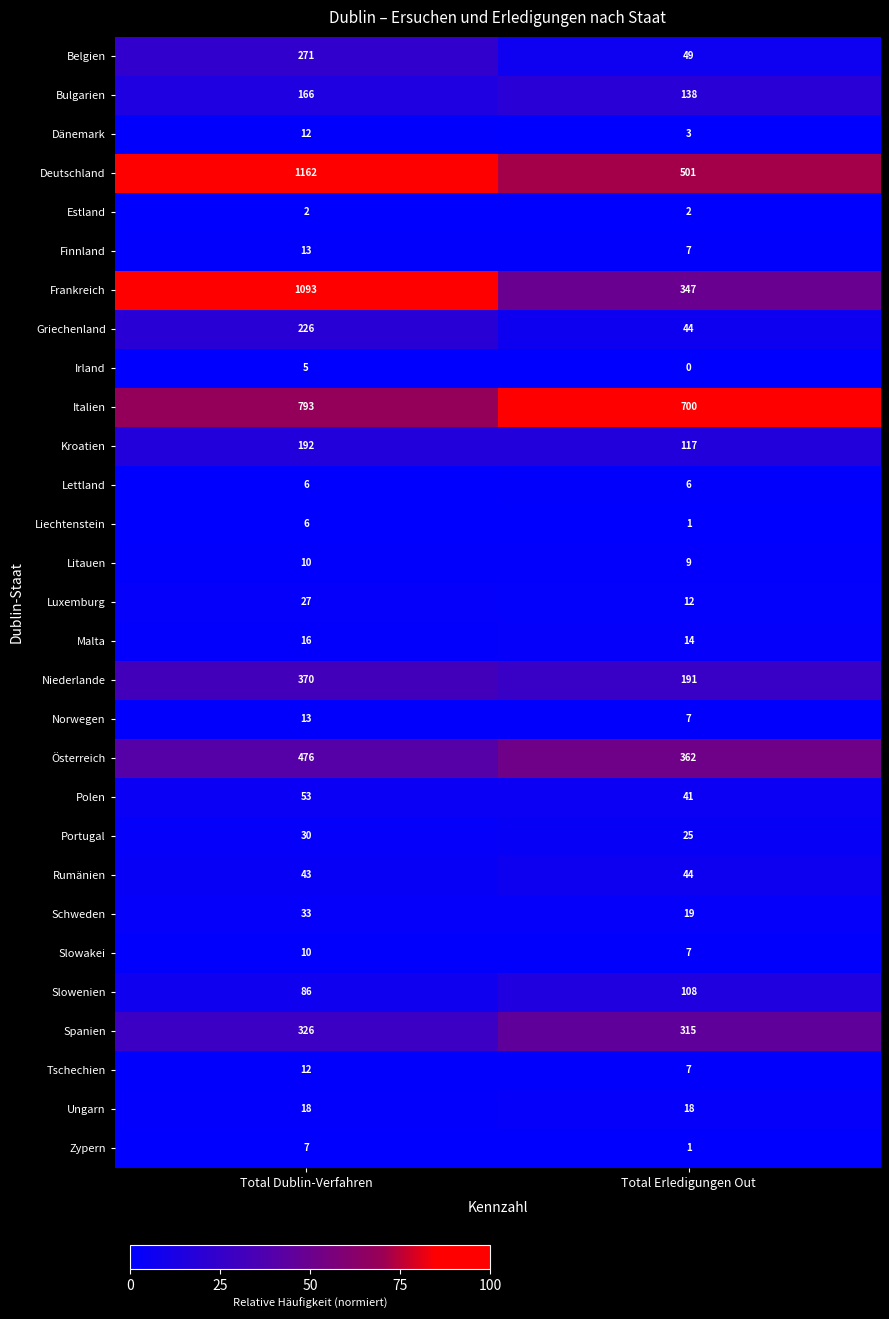

At which category does the chart reach its minimum across all series?

Total Erledigungen Out